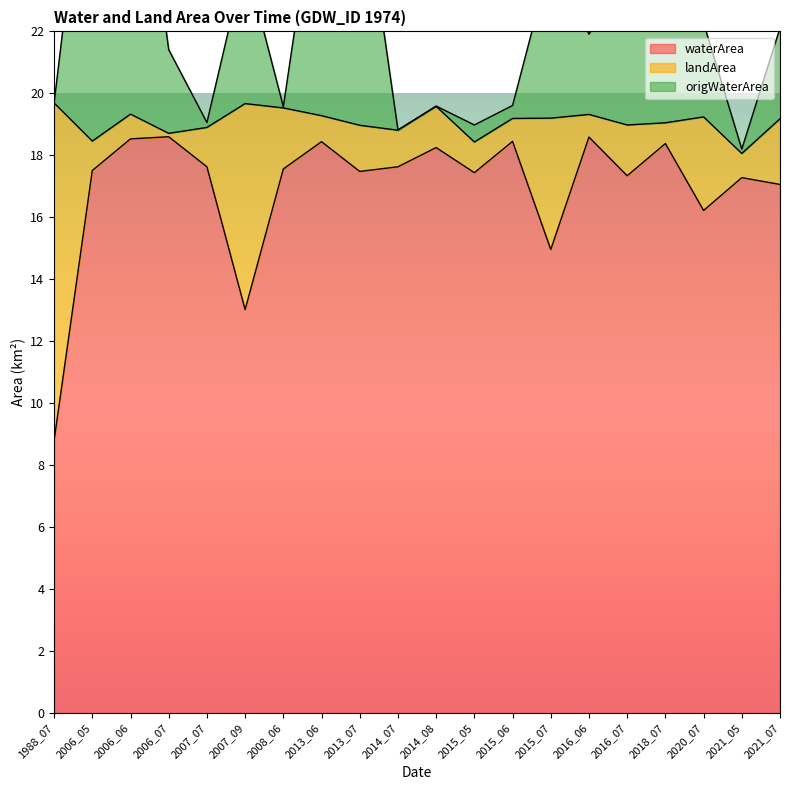

The value of waterArea at 2014_08 is 18.2. True or false?

True